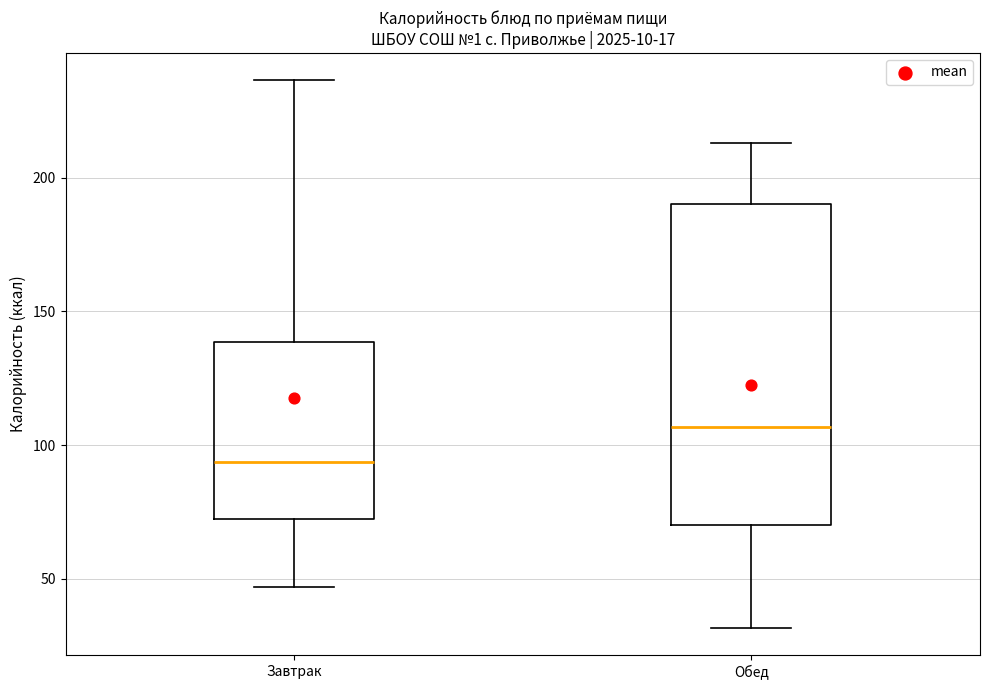

Reading left to right, transcribe this box plot: for each box, give where its median line is, the range the box spans, and where its two whiskers end, as read against the y-axis. The values are not printed on the chart, so give them approximately, as read against the axis.

Завтрак: median 95, box 75 to 140, whiskers 45 to 235
Обед: median 105, box 70 to 190, whiskers 30 to 215